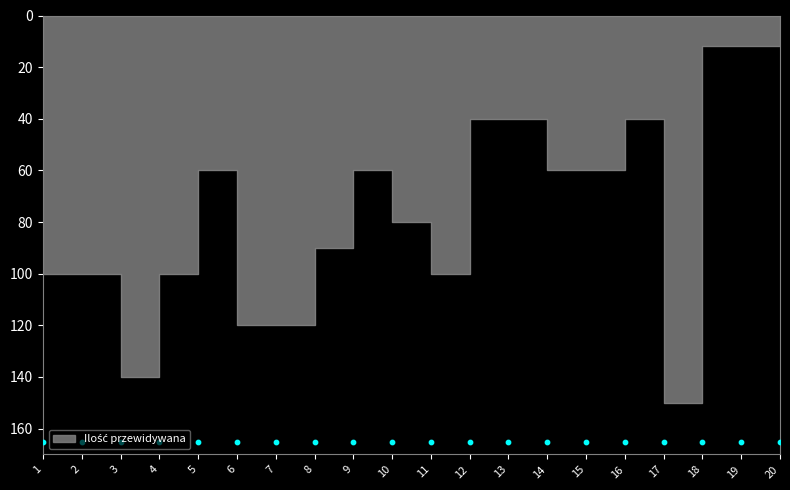

What is the change in value from 9 to 19?

-48